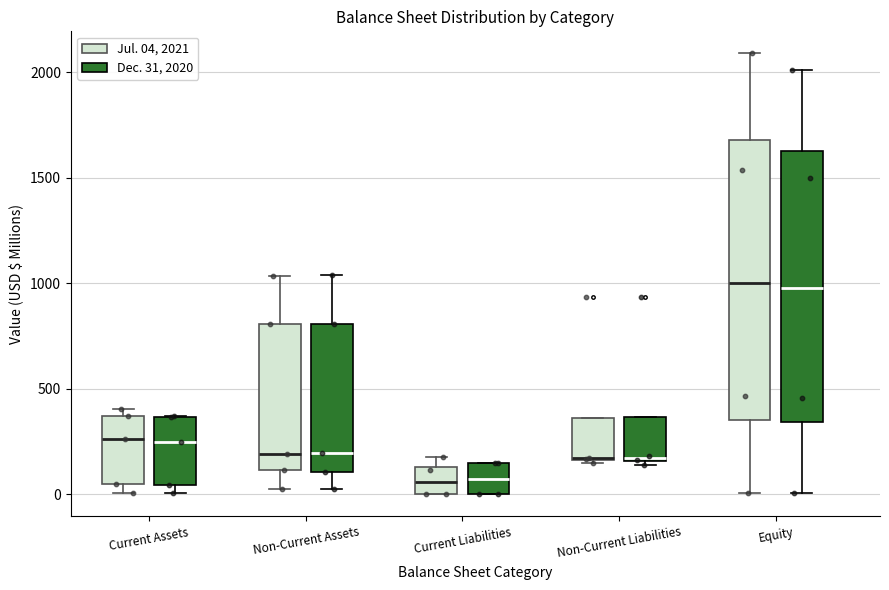

Where does the upper whisker of the box for Equity (Dec. 31, 2020) end on the y-axis? The values are not printed on the chart, so give them approximately, as read against the axis.

2000